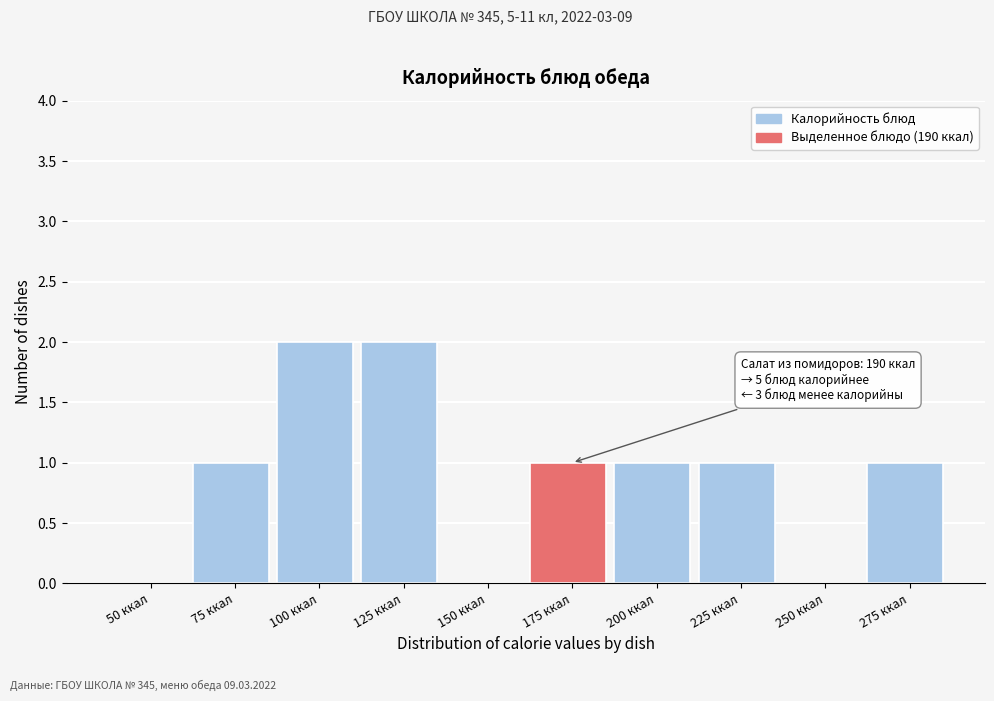

Reading left to right, extract all data points from this chart.

50 ккал=0	75 ккал=1	100 ккал=2	125 ккал=2	150 ккал=0	175 ккал=1	200 ккал=1	225 ккал=1	250 ккал=0	275 ккал=1